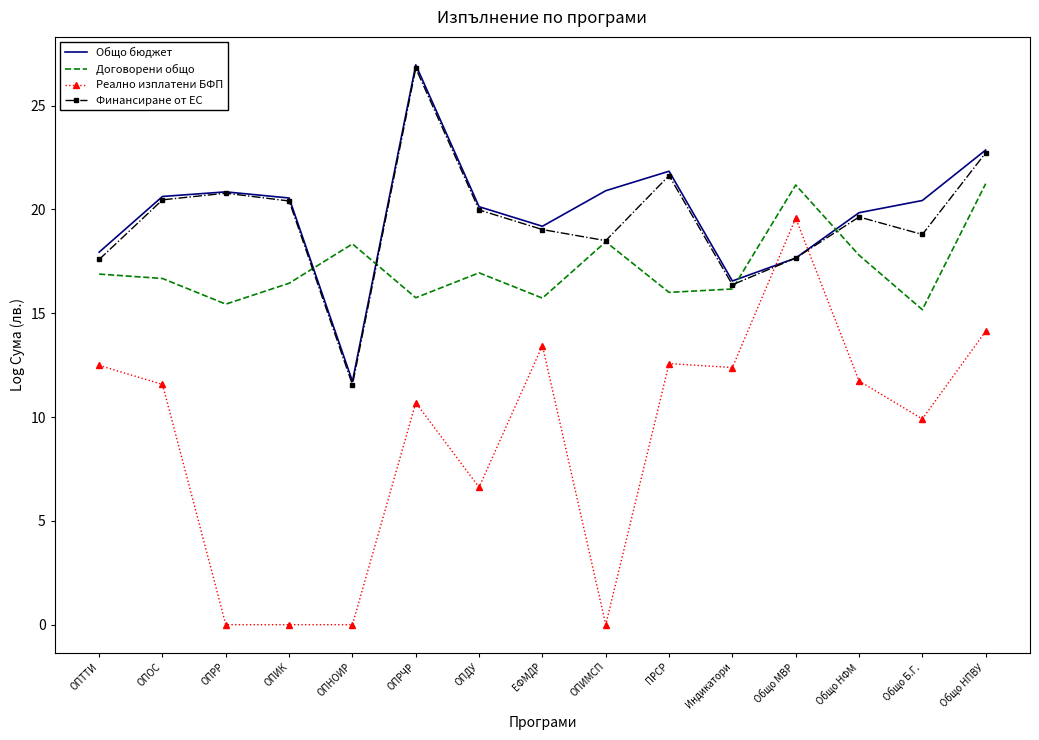

At which category does Финансиране от ЕС reach its first local peak?

ОПРР